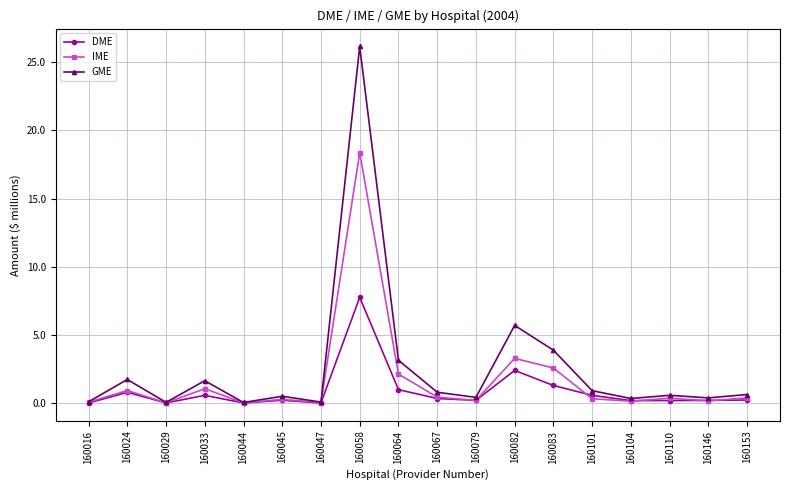

What is the difference between the IME values at 160104 and 160101?

0.2